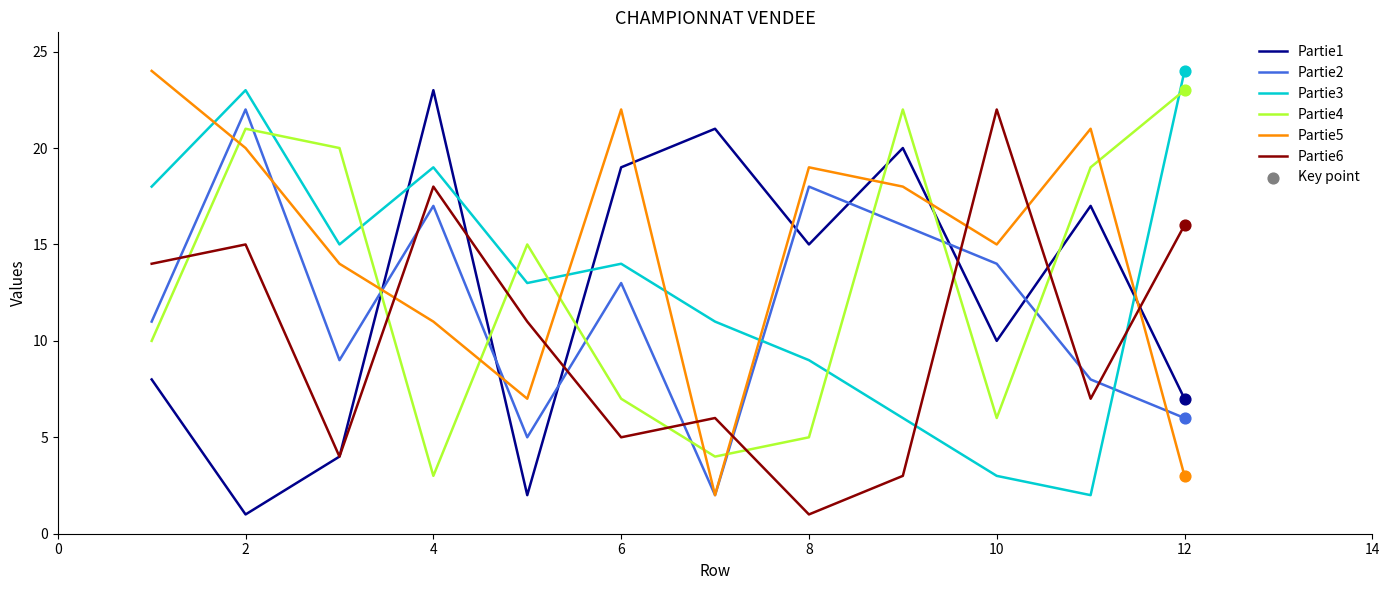

At how many categories does at least one series exceed 12?

12